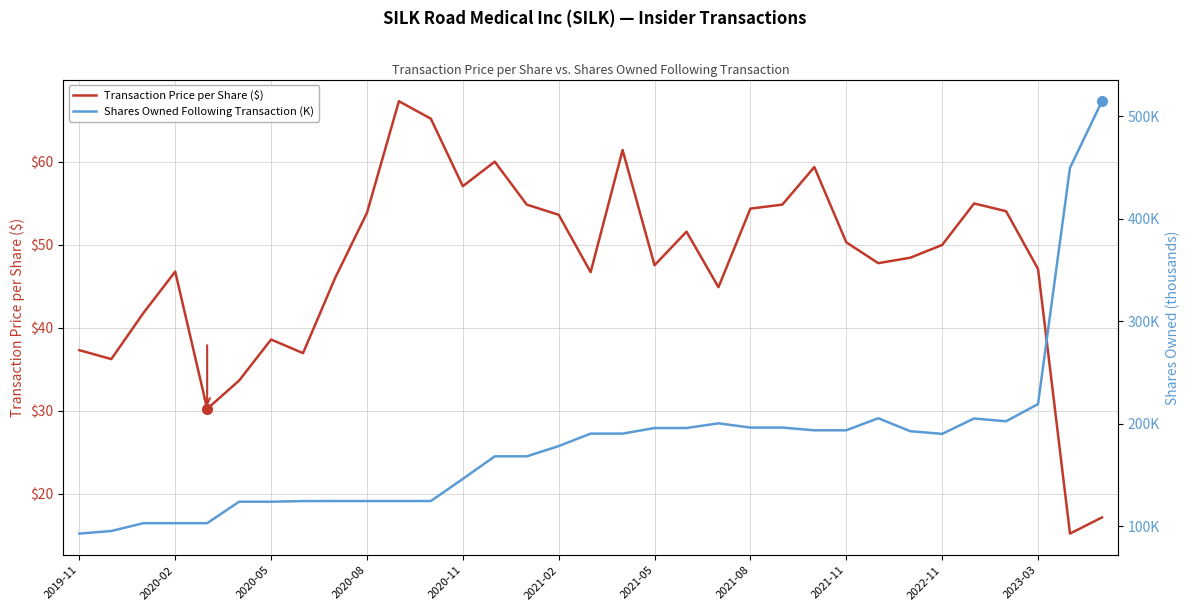

How many lines are shown in the chart?

2